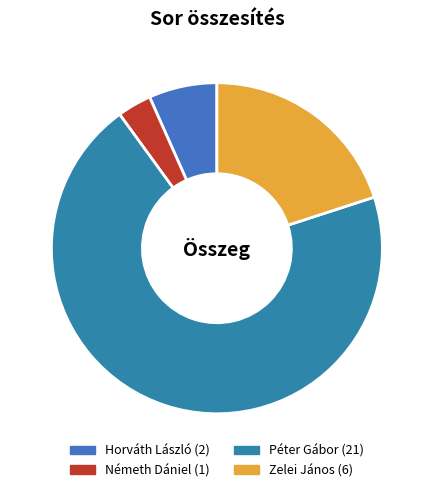

To the nearest percent, what is the average slice percentage?

25%